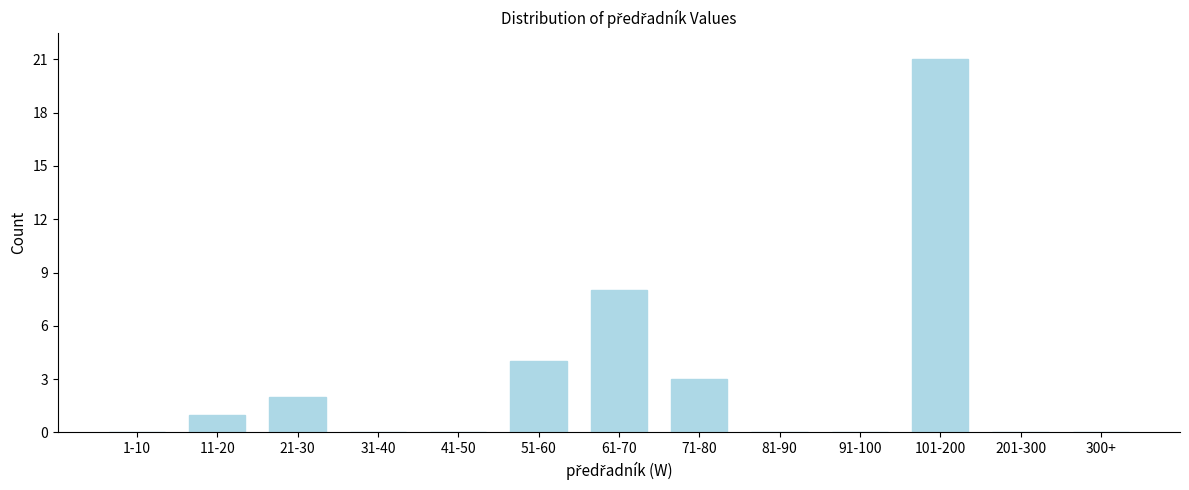

Reading left to right, what are all the values shown in this chart?

1-10=0	11-20=1	21-30=2	31-40=0	41-50=0	51-60=4	61-70=8	71-80=3	81-90=0	91-100=0	101-200=21	201-300=0	300+=0